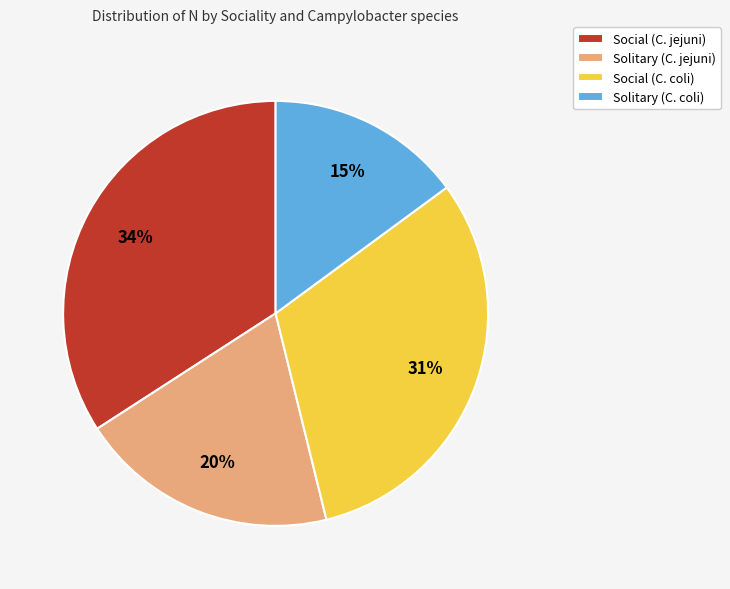

To the nearest percent, what is the difference between the largest and smallest slice percentages?

19%